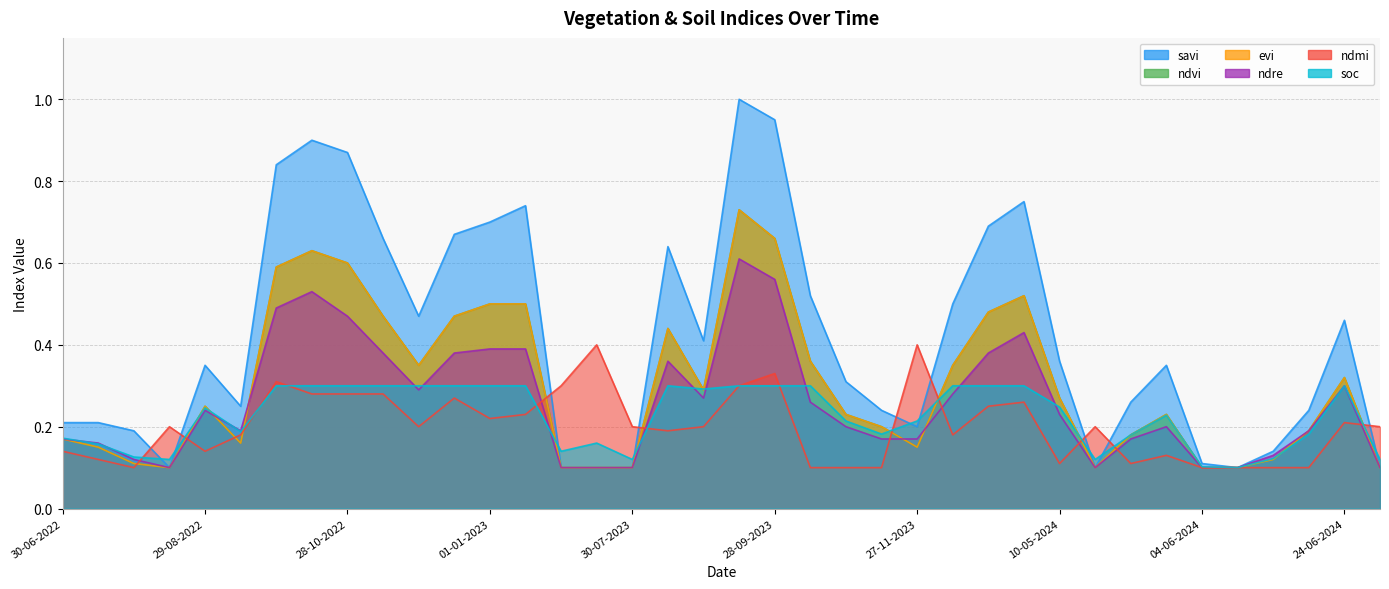

How many lines are shown in the chart?

6